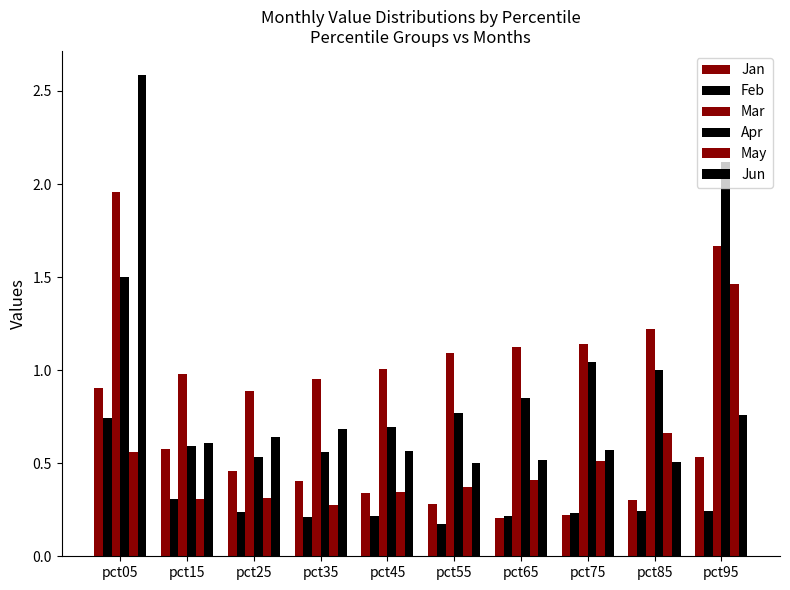

True or false: Mar has a value of 1.7 at pct35.

False